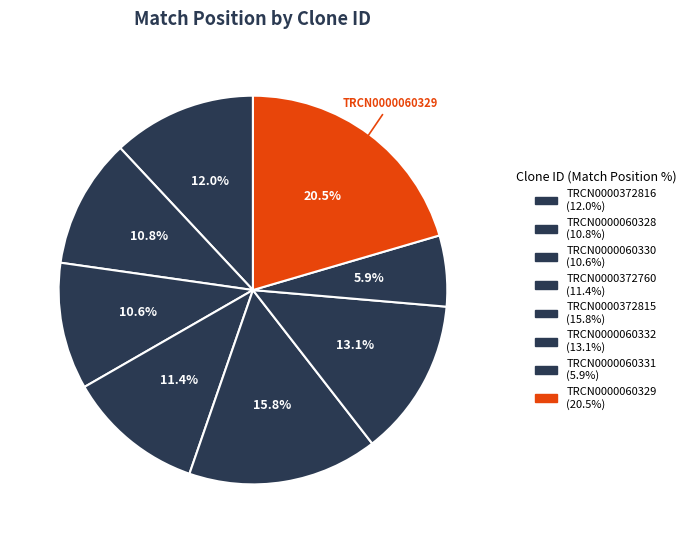

How many slices are in this pie chart?

8